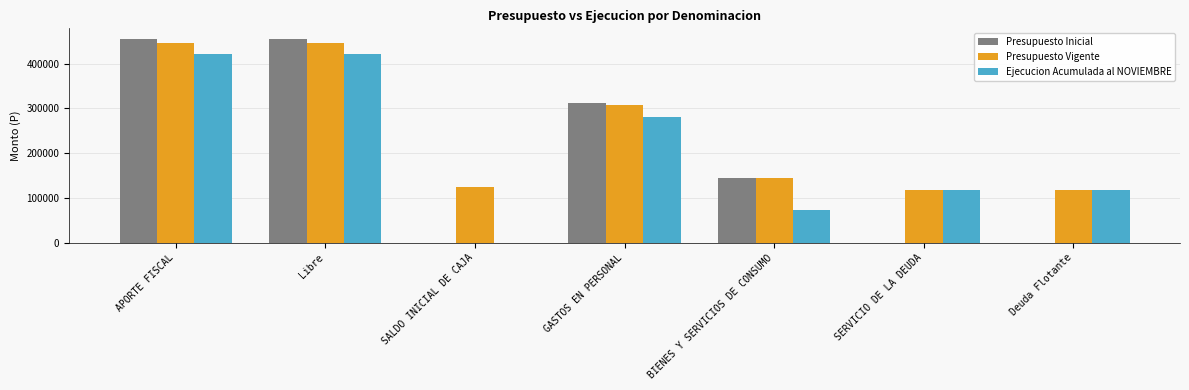

The Presupuesto Vigente series shows 31656 at Deuda Flotante. True or false?

False